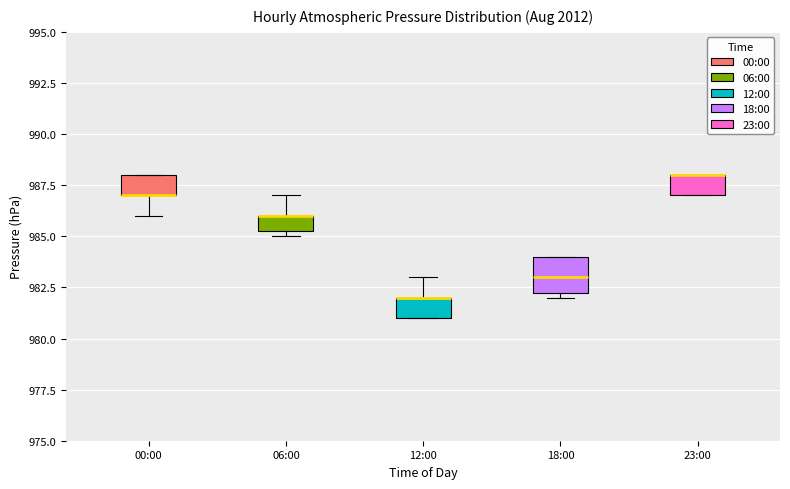

Comparing the boxes themselves (not the whiskers), which one is the tallest?

18:00